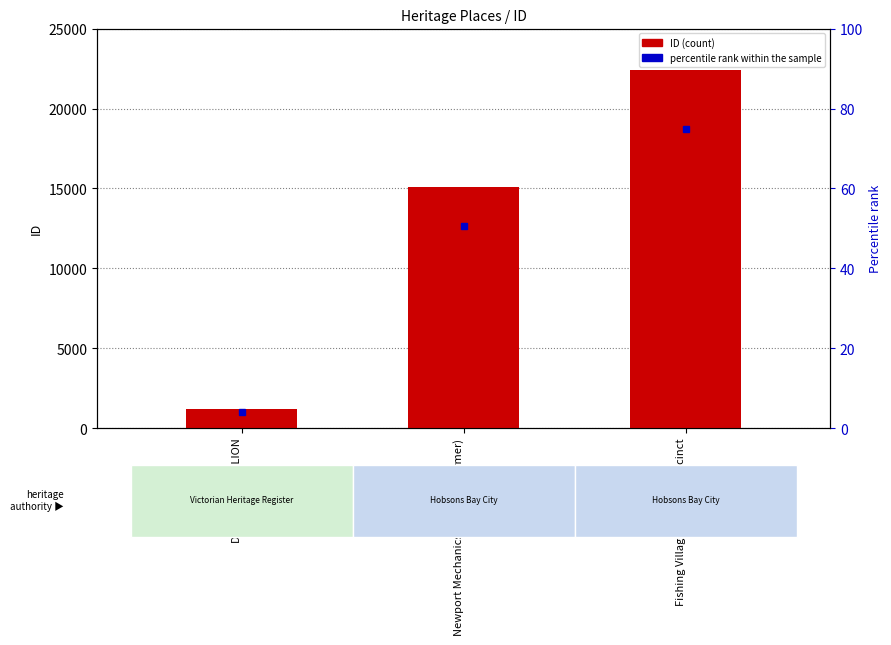

What position from the left is Newport Mechanics Institute (Former)?

2